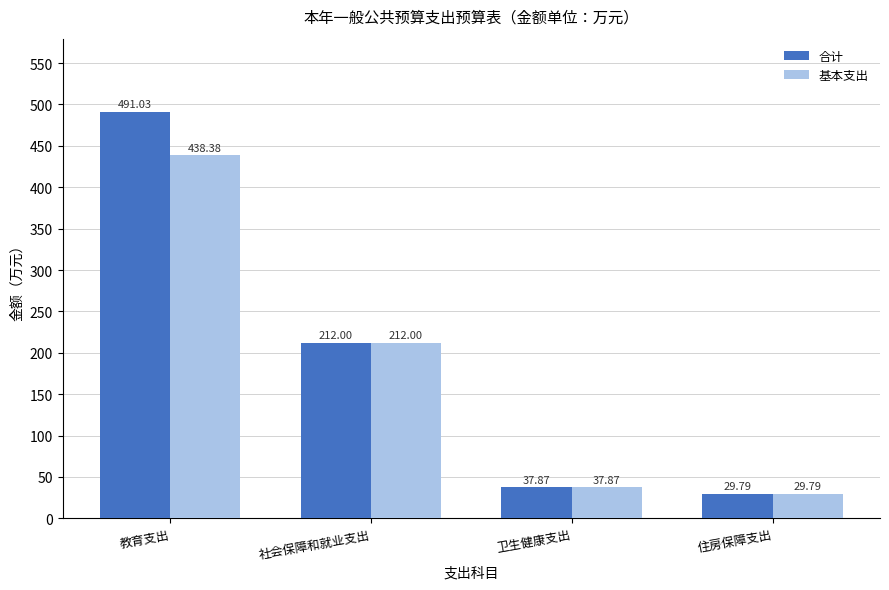

How many values in the 基本支出 series are below 212?

2